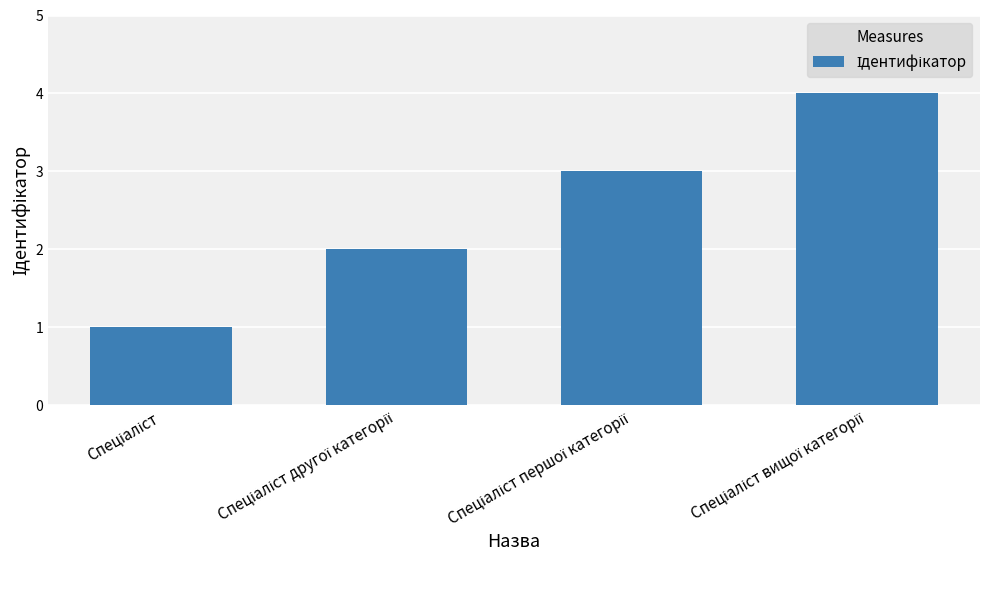

What is the maximum value shown in the chart?

4